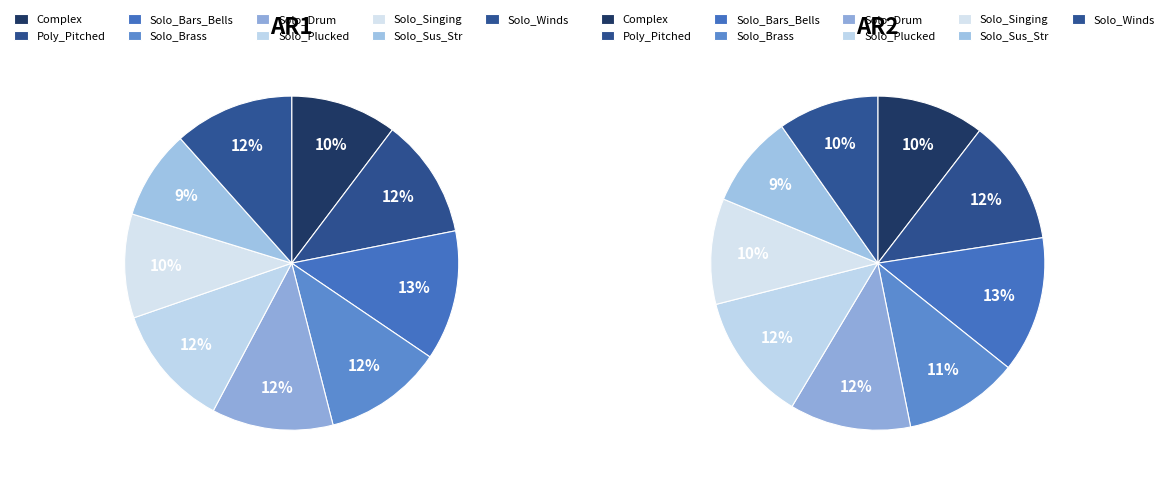

To the nearest percent, what portion does 4 represent?

12%